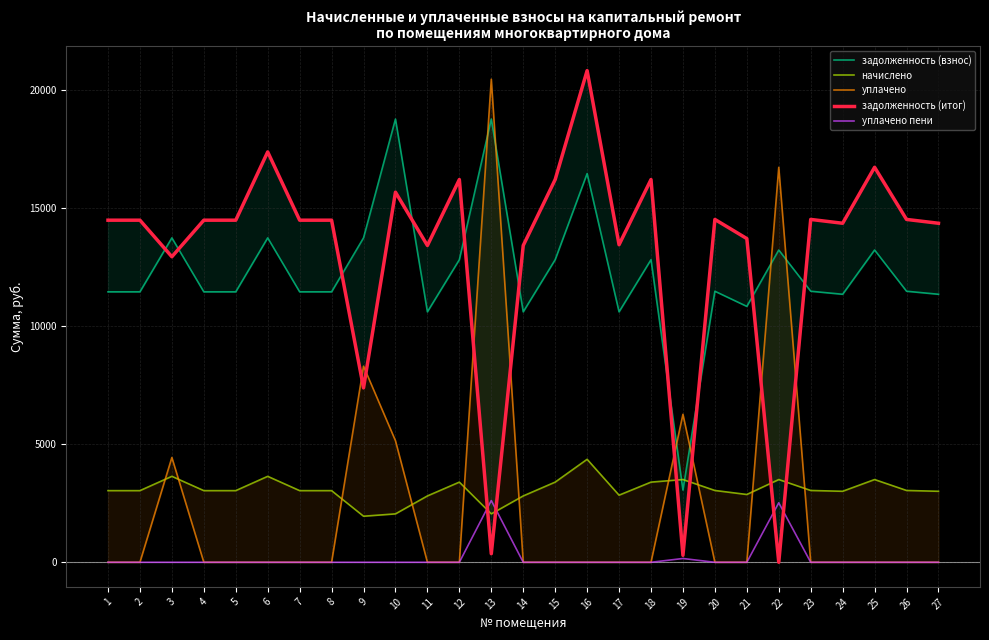

What is the sum of all начислено values?

83071.1